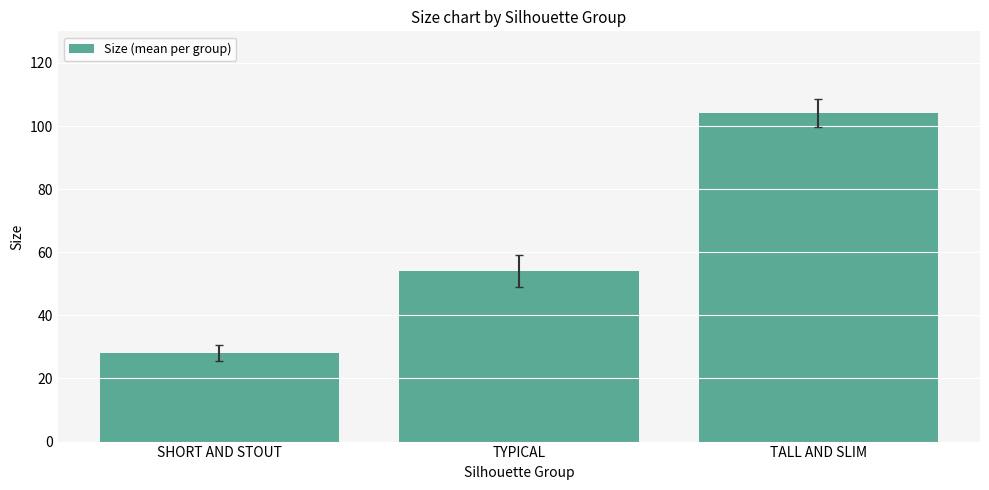

Reading right to left, list all the values displayed in this chart.

104	54	28